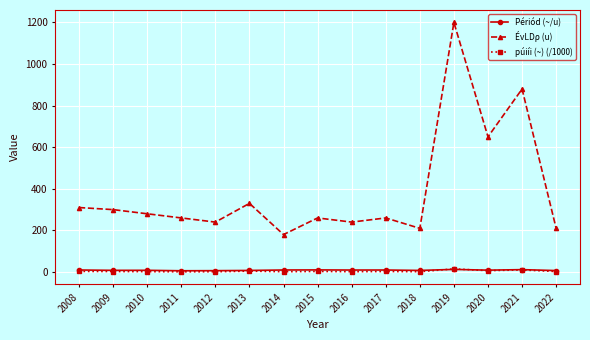

At which category is the sum across all series the highest?

2019